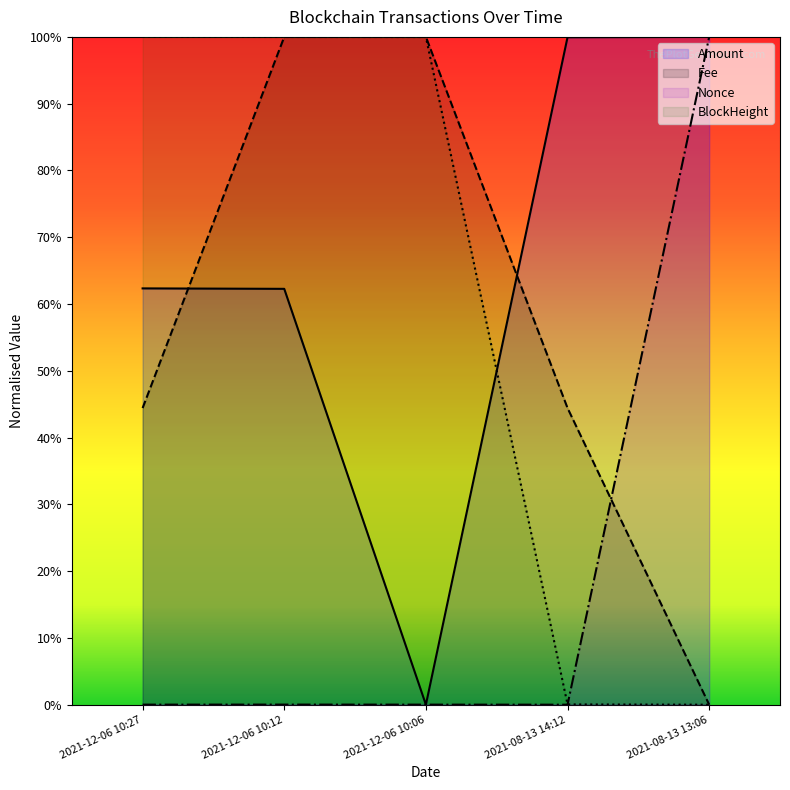

True or false: Amount and BlockHeight intersect in this chart.

True